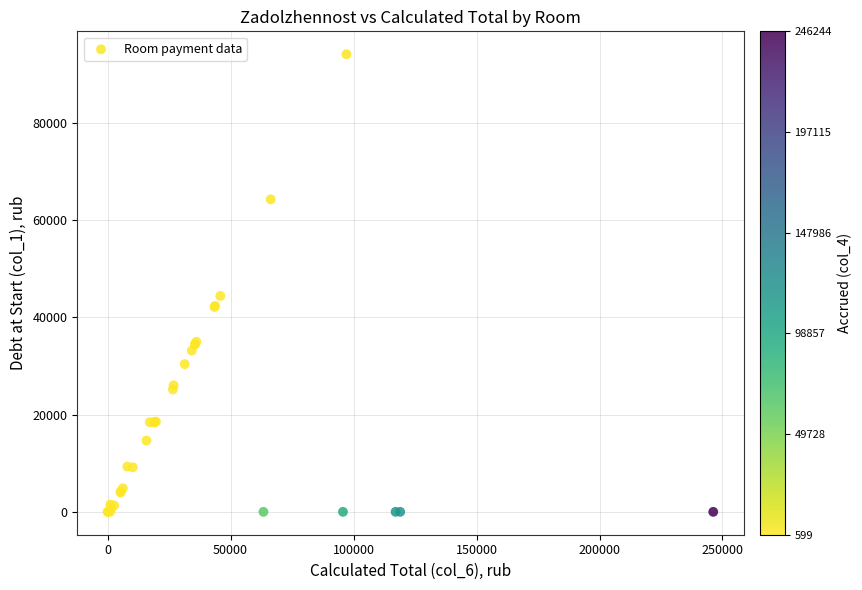

What Y value in the scatter plot is closest to 47026?

44372.6